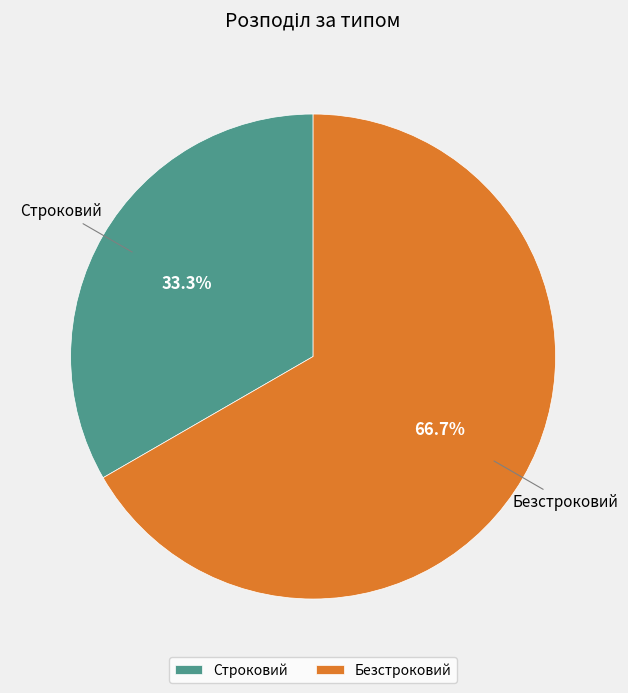

To the nearest percent, what is the combined percentage of Строковий and Безстроковий?

100%